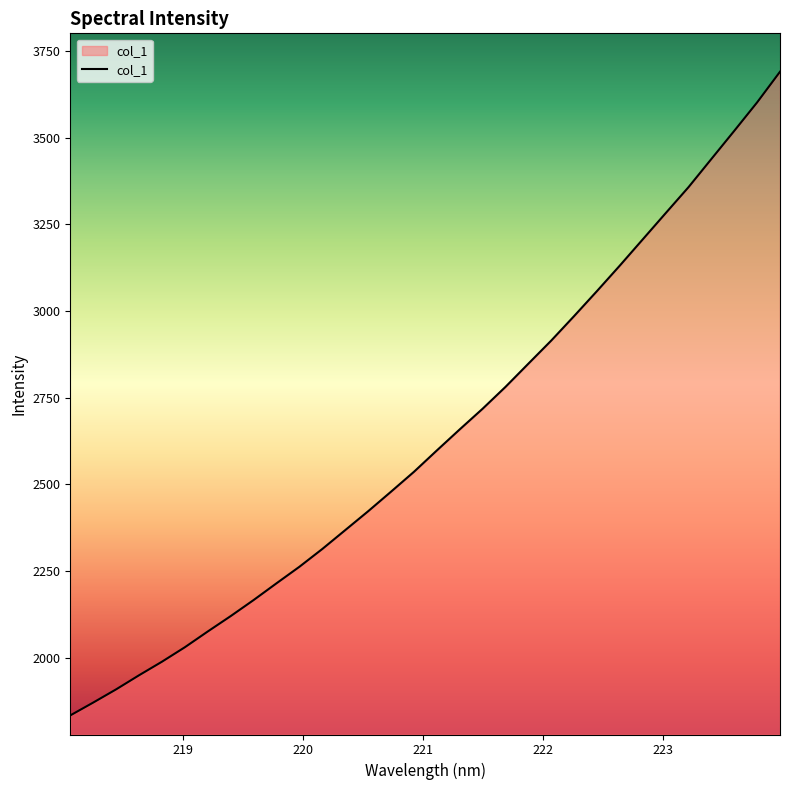

What is the sum of all values?

84337.1